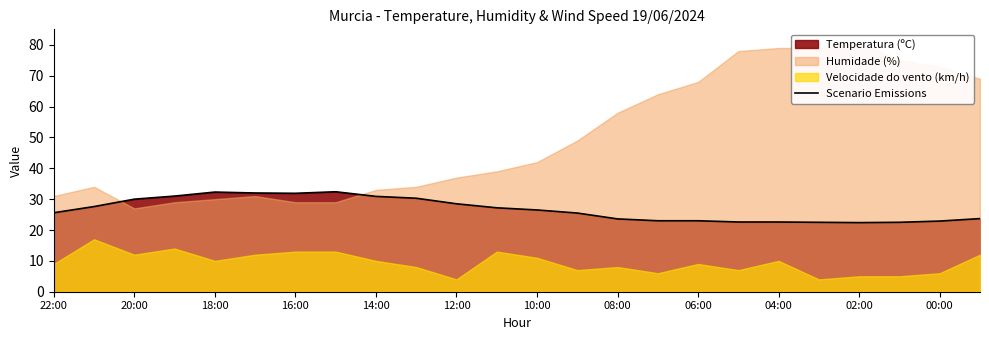

The value of Scenario Emissions at 06:00 is 23.0. True or false?

True